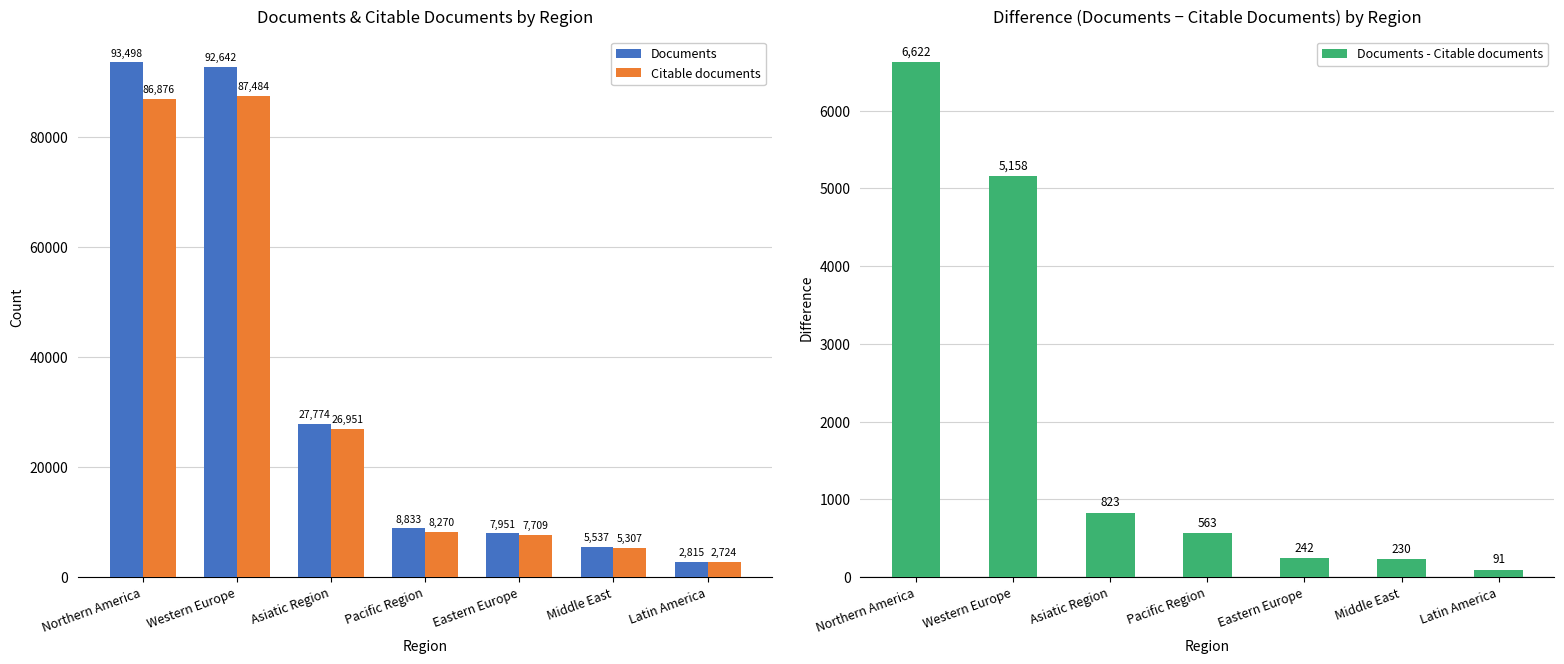

At which category is the sum across all series the highest?

Northern America